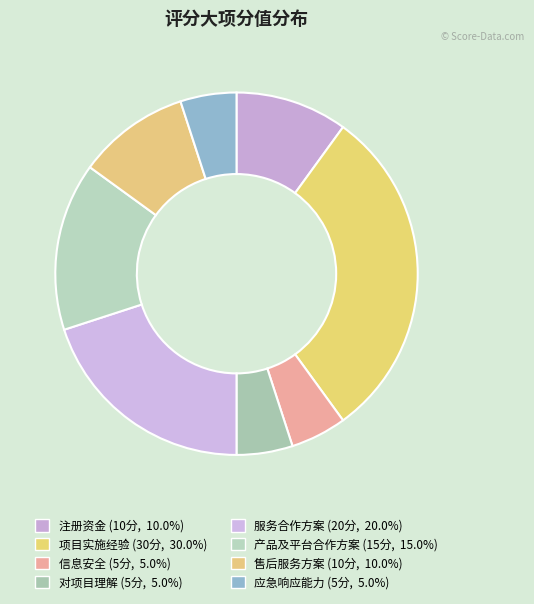

Does 项目实施经验 account for over 50% of the chart?

No